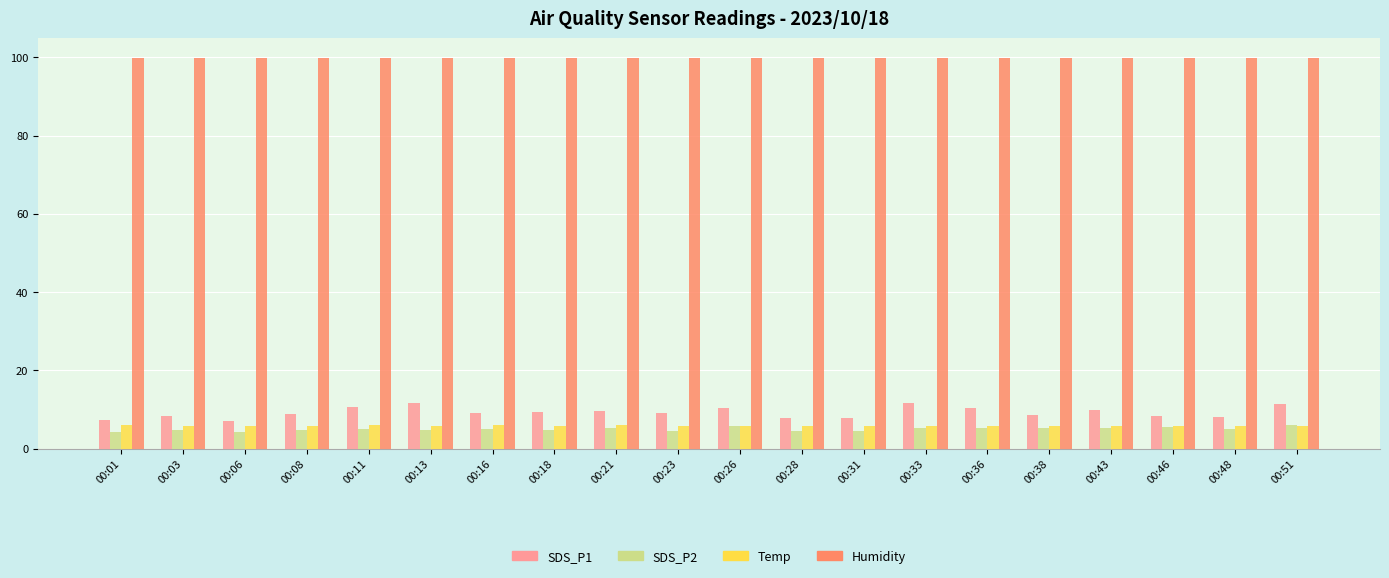

What is the minimum value shown in the chart?

4.2